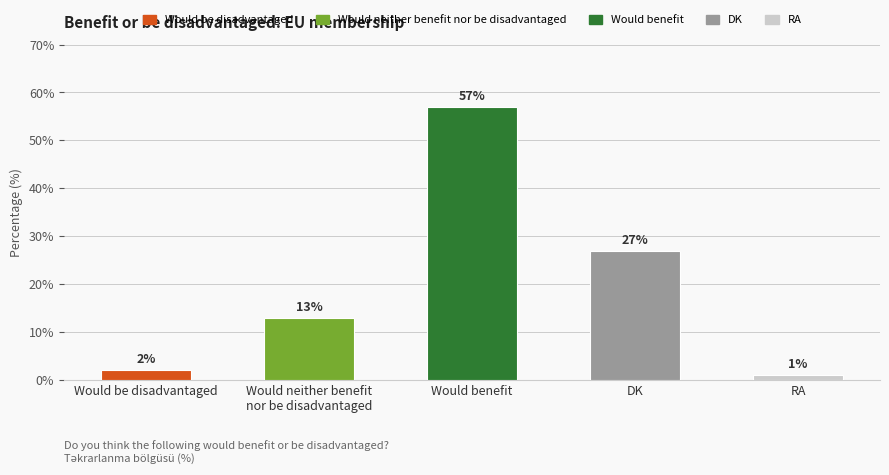

What is the ratio of the value at Would benefit to the value at Would neither benefit
nor be disadvantaged?

4.4